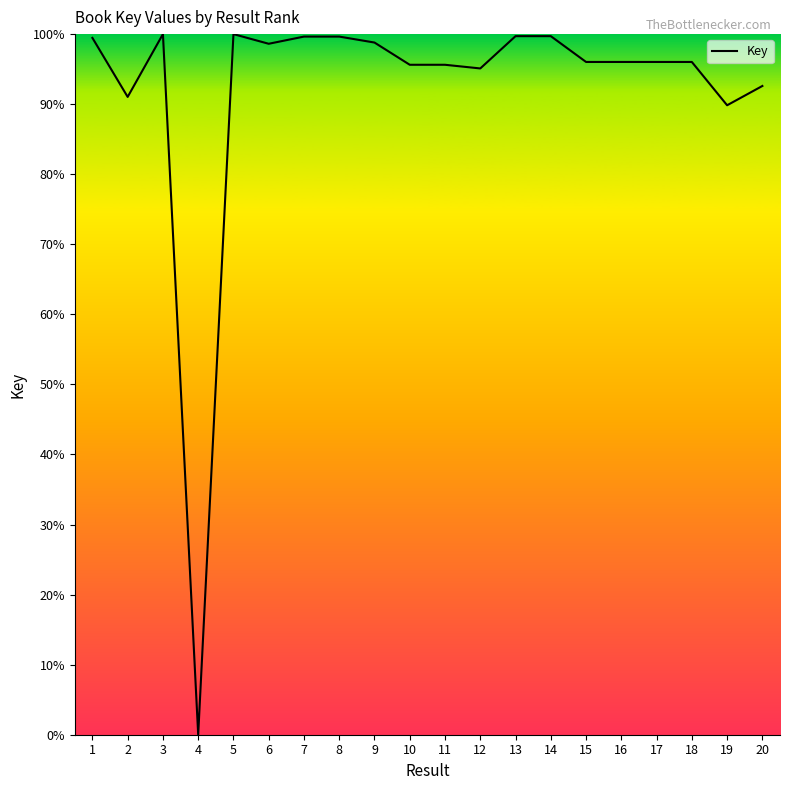

What is the change in value from 5 to 17?

-4.0